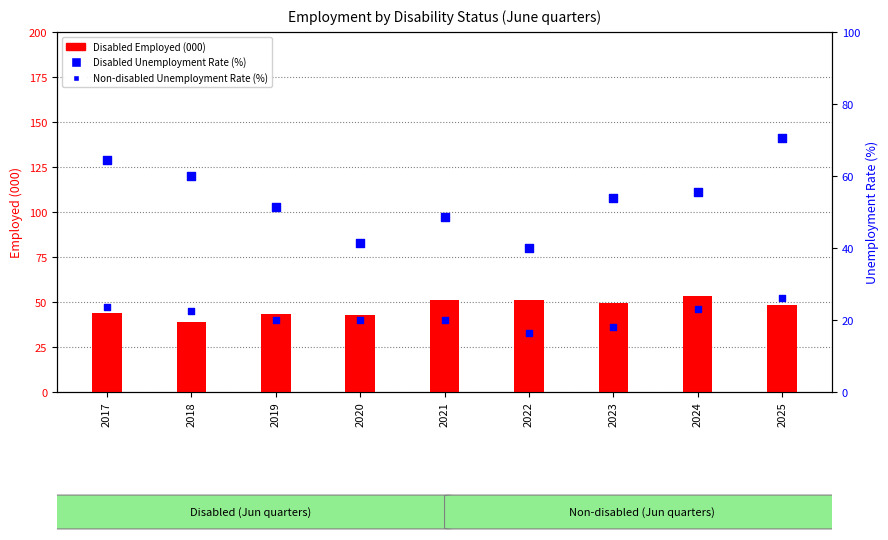

Which series has the largest Y range (max minus min)?

Disabled Unemployment Rate (%)